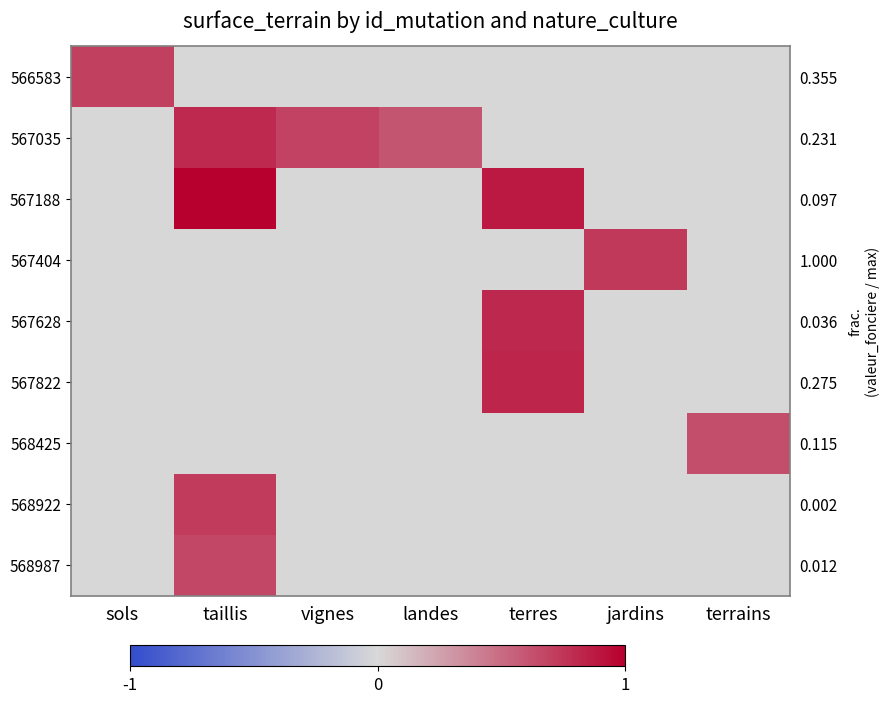

What is the average value of the 567628 series?

0.1